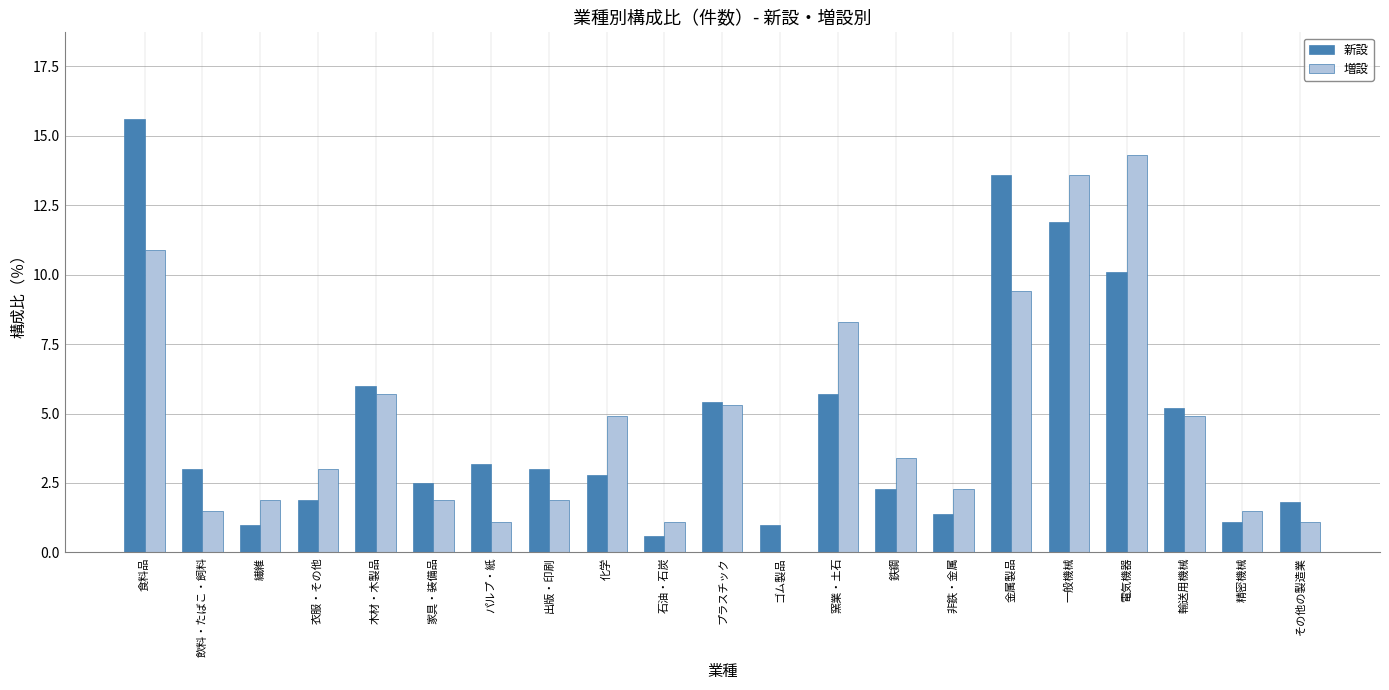

What is the greatest value displayed?

15.6